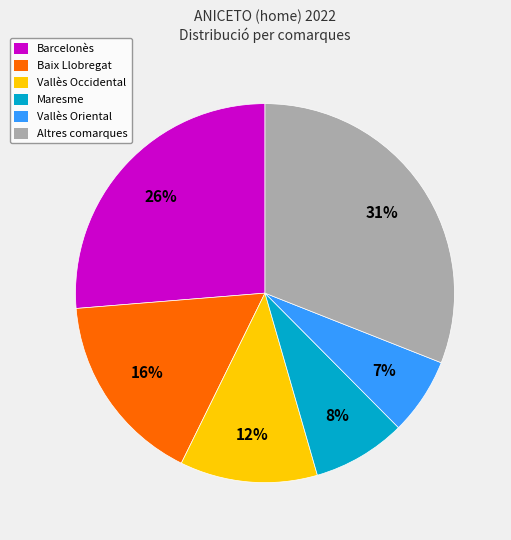

Between Vallès Oriental and Baix Llobregat, which is larger?

Baix Llobregat